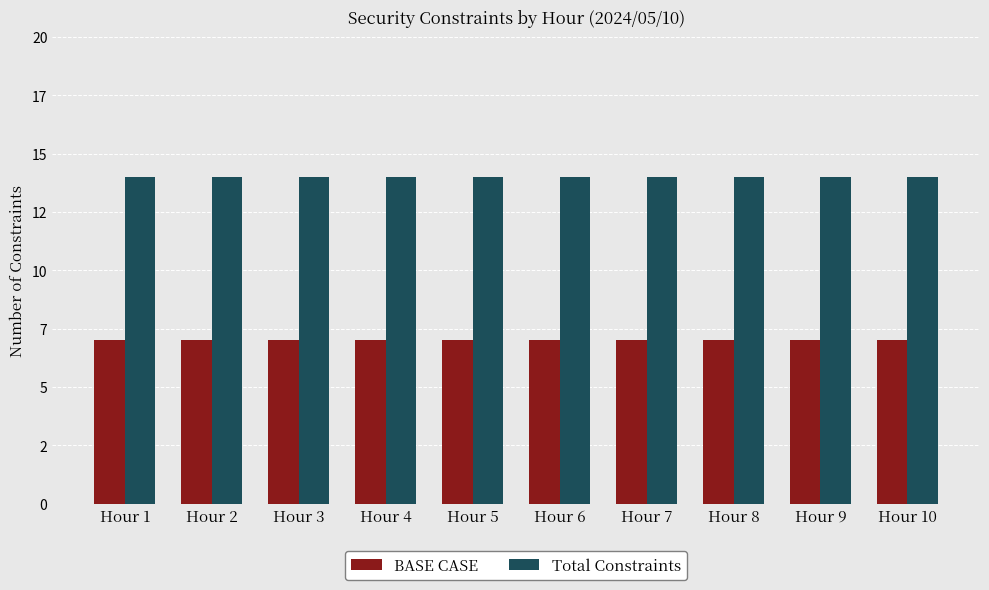

Reading left to right, extract all data points from this chart.

BASE CASE: Hour 1=7	Hour 2=7	Hour 3=7	Hour 4=7	Hour 5=7	Hour 6=7	Hour 7=7	Hour 8=7	Hour 9=7	Hour 10=7
Total Constraints: Hour 1=14	Hour 2=14	Hour 3=14	Hour 4=14	Hour 5=14	Hour 6=14	Hour 7=14	Hour 8=14	Hour 9=14	Hour 10=14